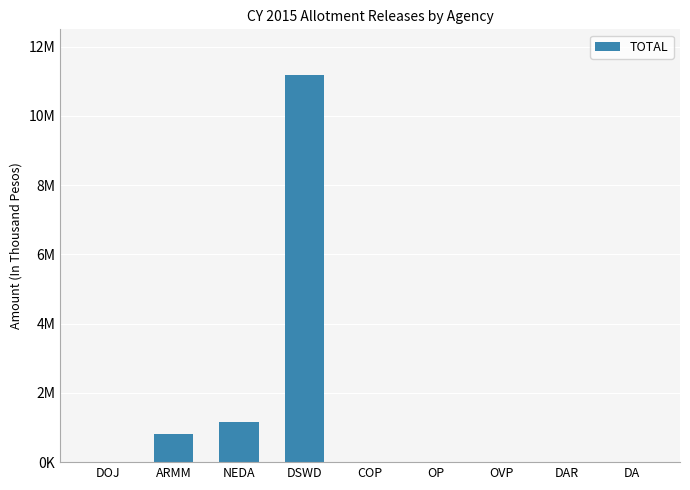

Are the bars horizontal?

No